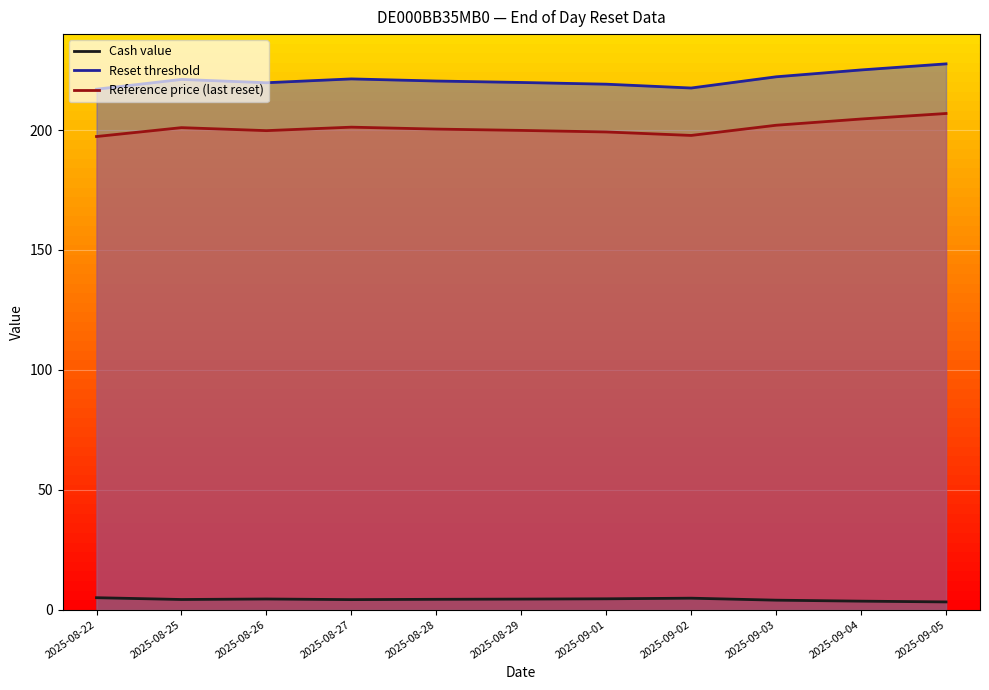

What is the difference between the Reset threshold values at 2025-08-25 and 2025-09-05?

6.5